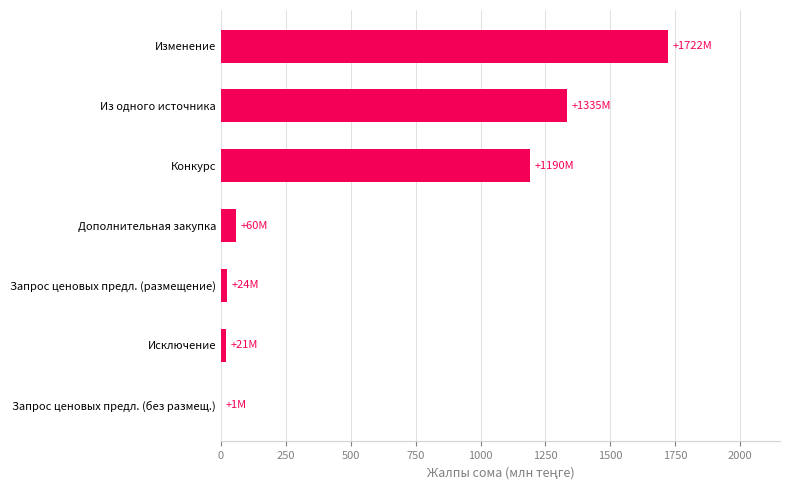

What is the sum of all values?

4353.9